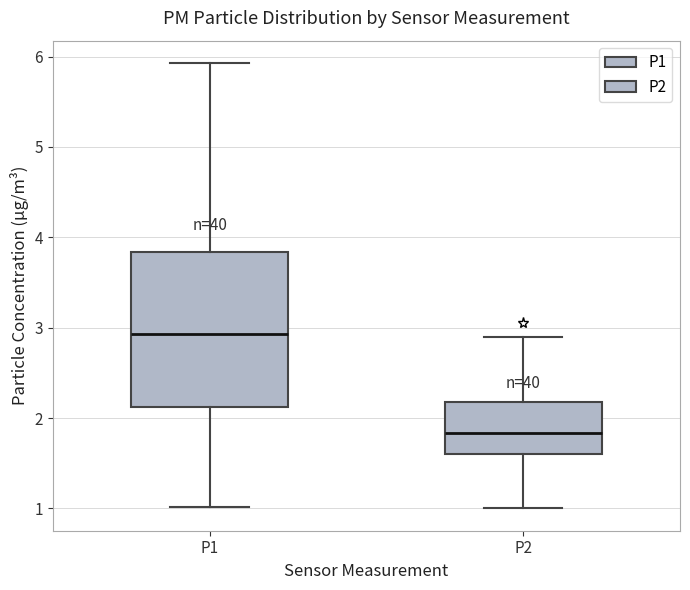

Where is the upper edge of the box for P2 on the y-axis? The values are not printed on the chart, so give them approximately, as read against the axis.

2.2